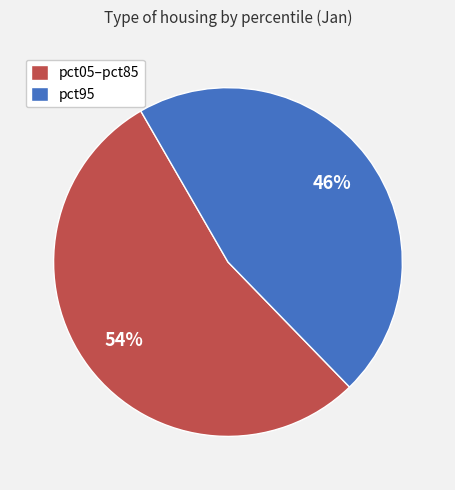

Approximately how many times larger is the value at pct95 compared to pct05–pct85?

0.9